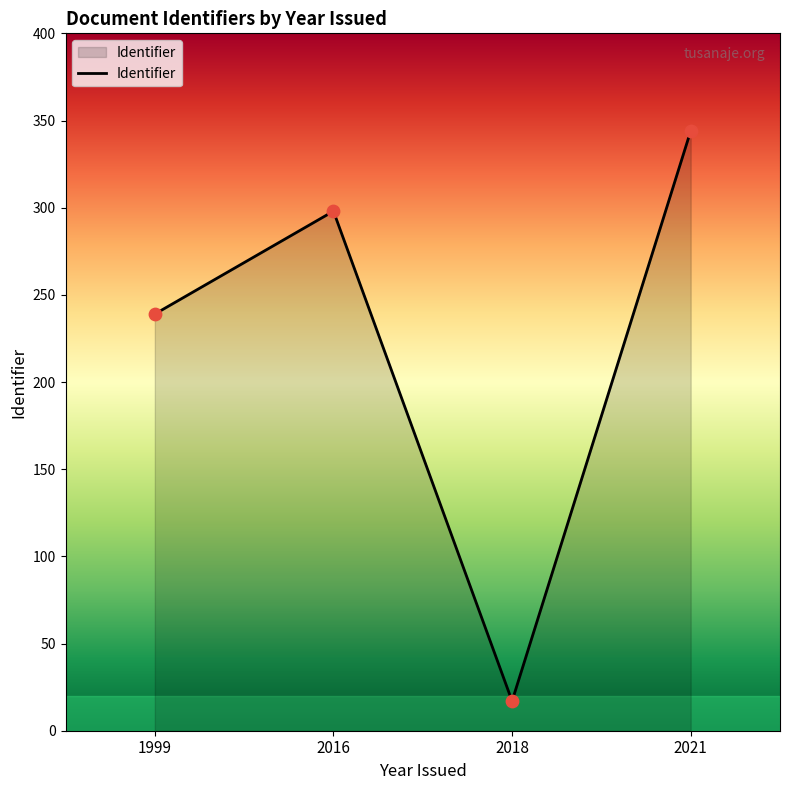

Between 2018 and 2021, which is larger?

2021